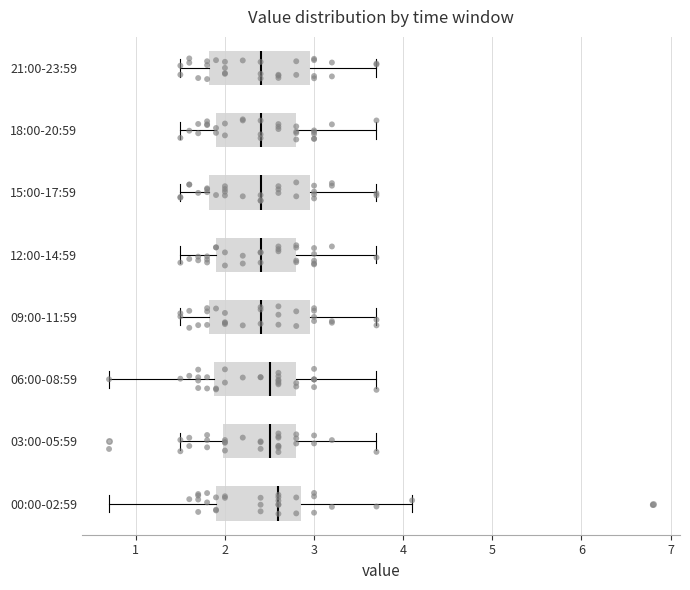

Reading bottom to top, transcribe this box plot: for each box, give where its median line is, the range the box spans, and where its two whiskers end, as read against the x-axis. The values are not printed on the chart, so give them approximately, as read against the axis.

00:00-02:59: median 2.6, box 1.9 to 2.9, whiskers 0.7 to 4.1
03:00-05:59: median 2.5, box 2.0 to 2.8, whiskers 1.5 to 3.7
06:00-08:59: median 2.5, box 1.9 to 2.8, whiskers 0.7 to 3.7
09:00-11:59: median 2.4, box 1.8 to 3.0, whiskers 1.5 to 3.7
12:00-14:59: median 2.4, box 1.9 to 2.8, whiskers 1.5 to 3.7
15:00-17:59: median 2.4, box 1.8 to 3.0, whiskers 1.5 to 3.7
18:00-20:59: median 2.4, box 1.9 to 2.8, whiskers 1.5 to 3.7
21:00-23:59: median 2.4, box 1.8 to 3.0, whiskers 1.5 to 3.7